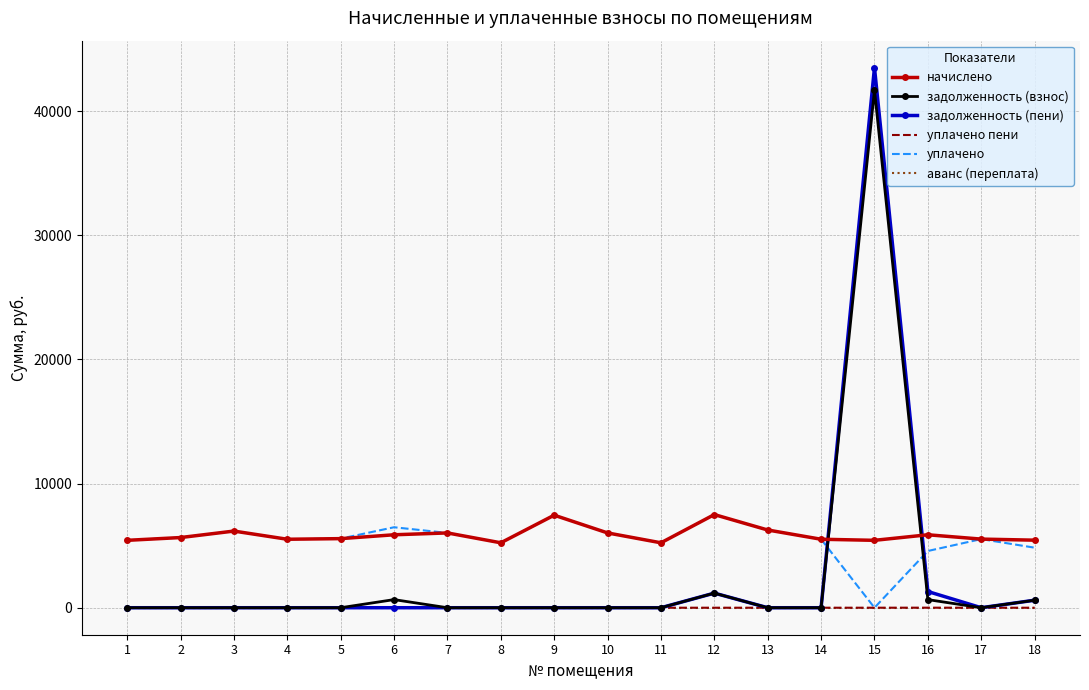

True or false: начислено and аванс (переплата) cross at least once.

False